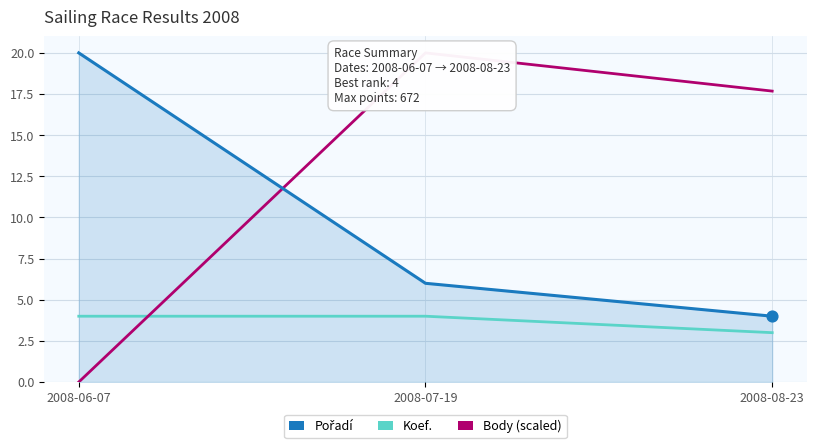

At how many categories does at least one series exceed 1?

3